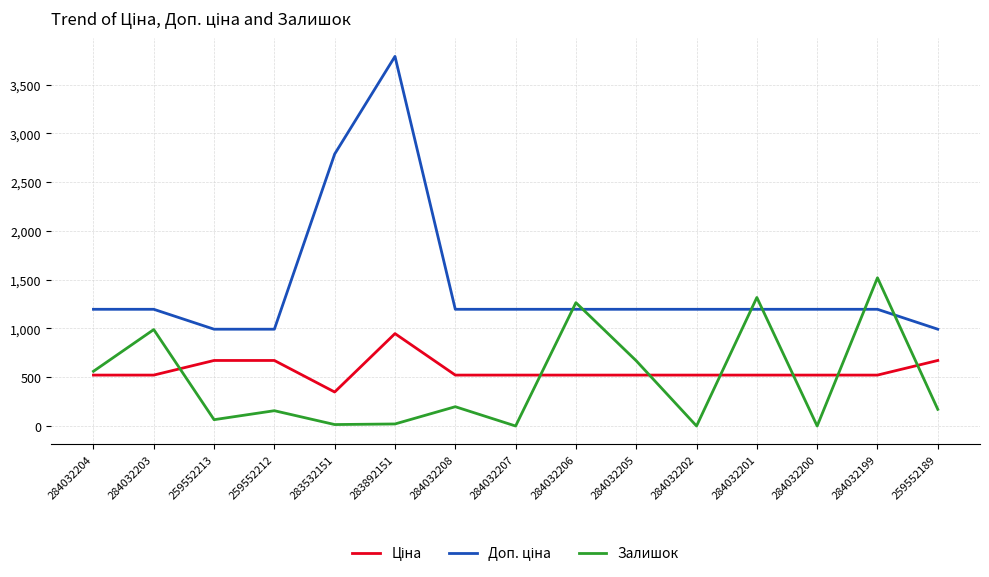

How many series are shown in this chart?

3